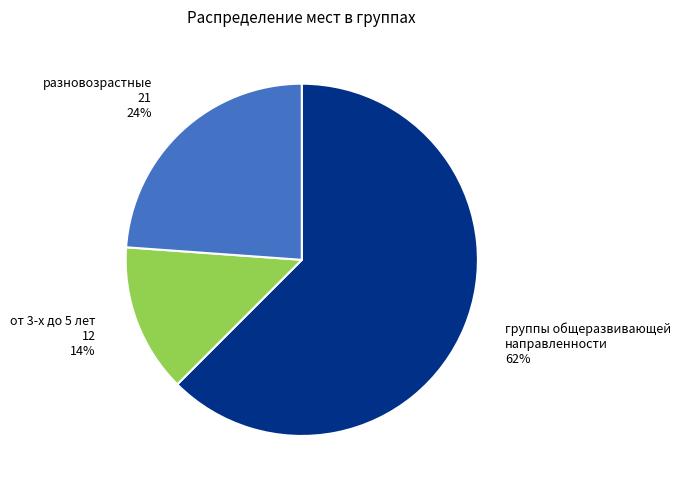

What is the smallest slice in the pie chart?

от 3-х до 5 лет 12 14%